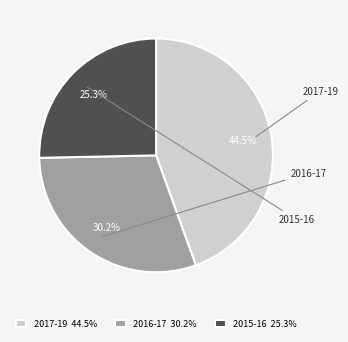

Is there a majority slice in this chart?

No